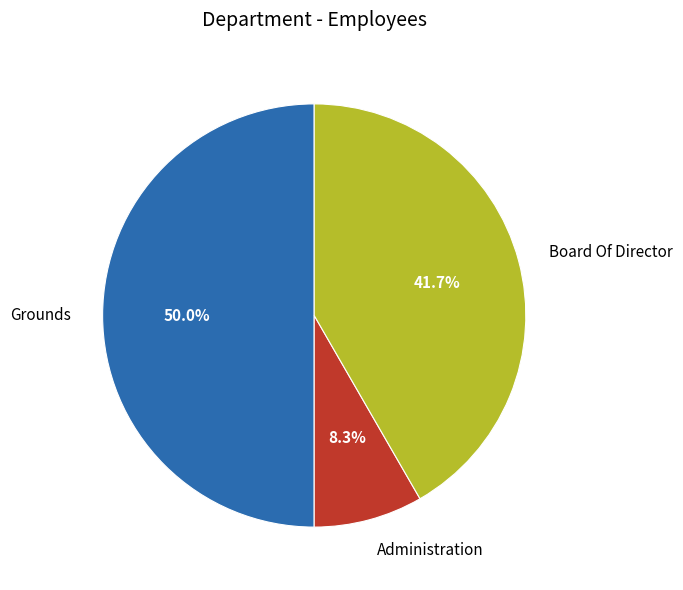

Which has a higher value, Board Of Director or Grounds?

Grounds